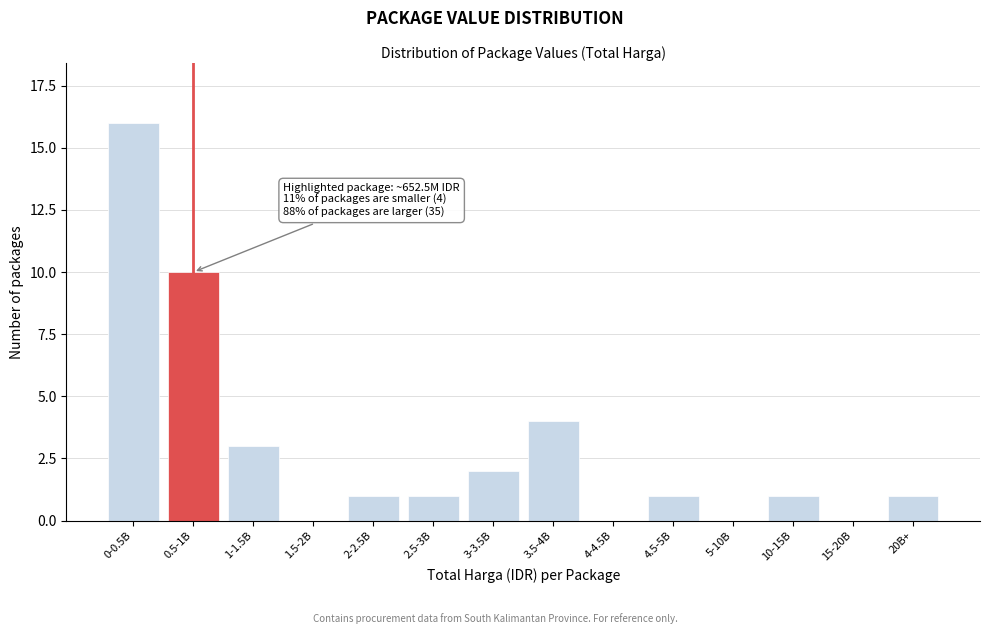

Reading left to right, extract all data points from this chart.

0-0.5B=16	0.5-1B=10	1-1.5B=3	1.5-2B=0	2-2.5B=1	2.5-3B=1	3-3.5B=2	3.5-4B=4	4-4.5B=0	4.5-5B=1	5-10B=0	10-15B=1	15-20B=0	20B+=1